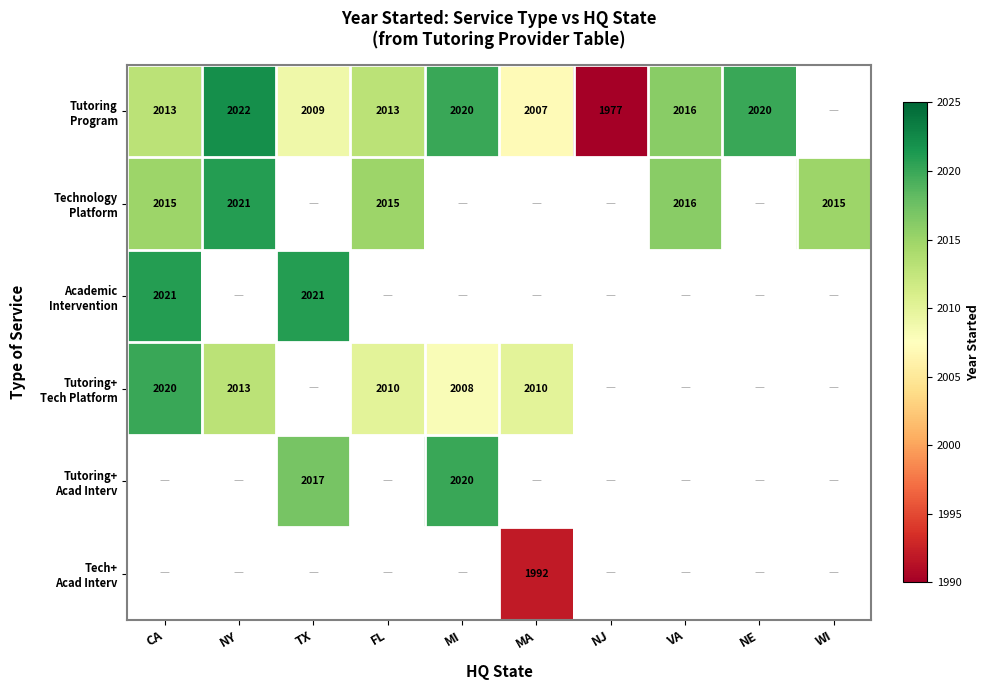

What is the spread (max minus min) of values at CA?

8.0